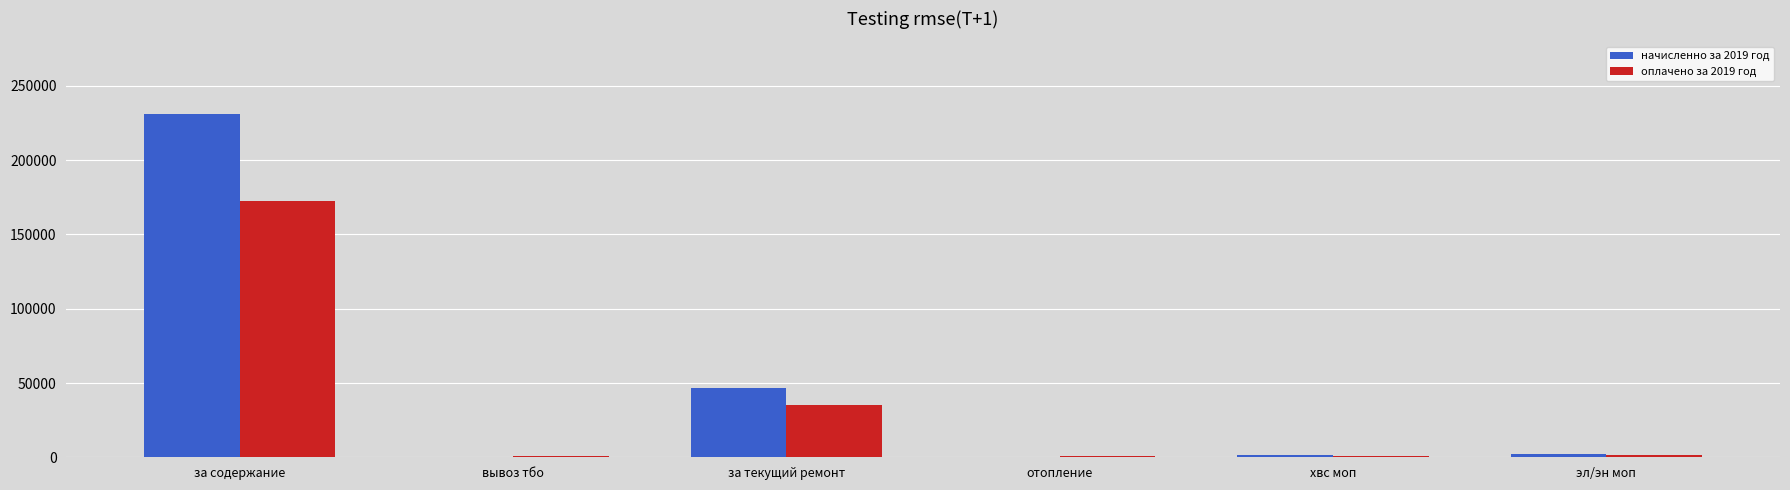

The начисленно за 2019 год series shows 46369.6 at за текущий ремонт. True or false?

True